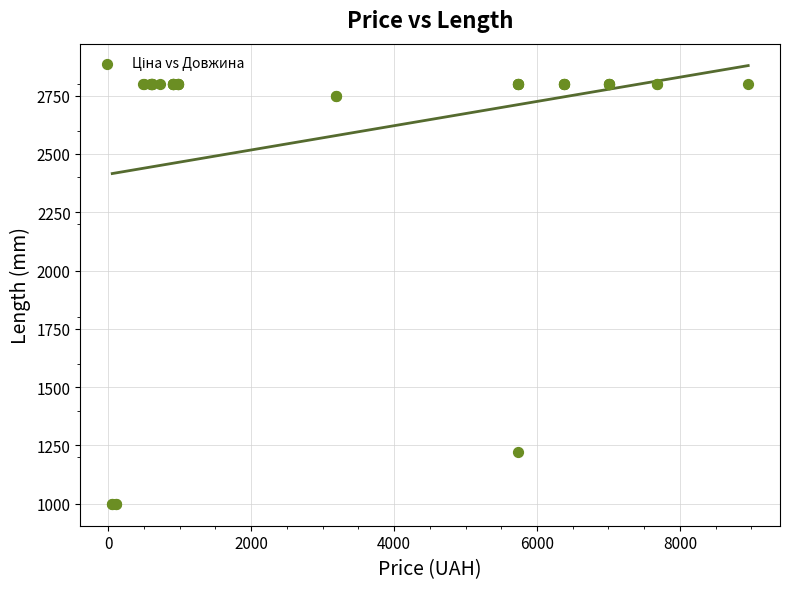

What Y value in the scatter plot is closest to 1900?

1220